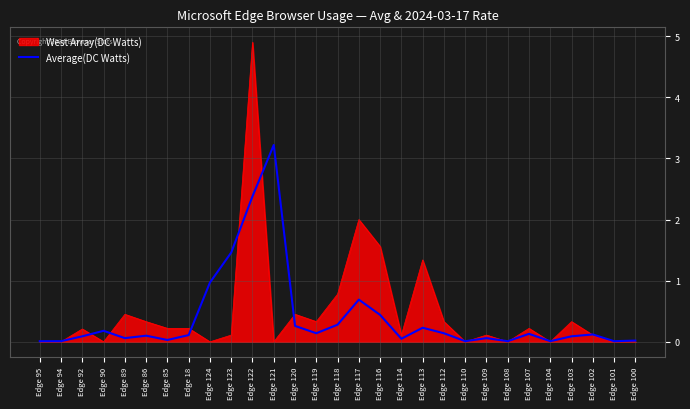

At which category is the sum across all series the highest?

Edge 122